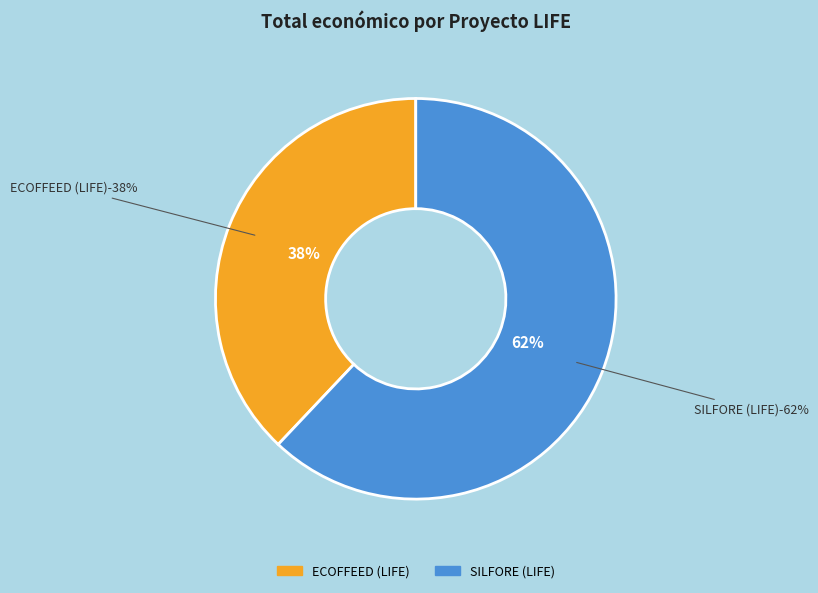

Rank the categories by value from highest to lowest.

SILFORE (LIFE), ECOFFEED (LIFE)